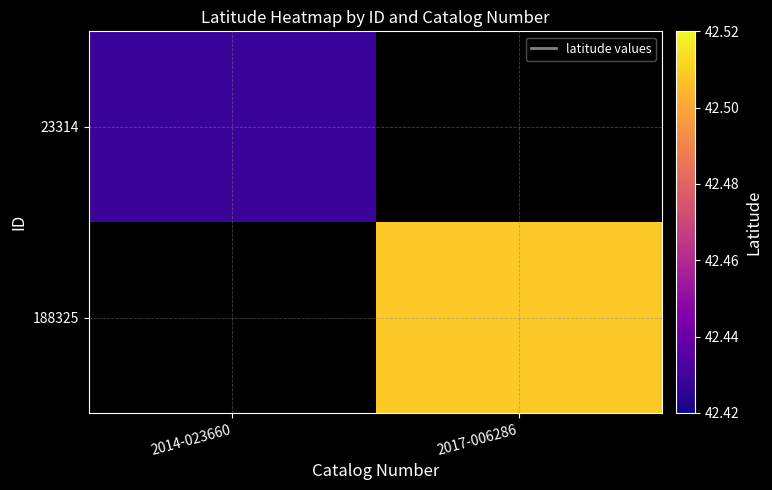

How many values in 23314 are above zero?

1